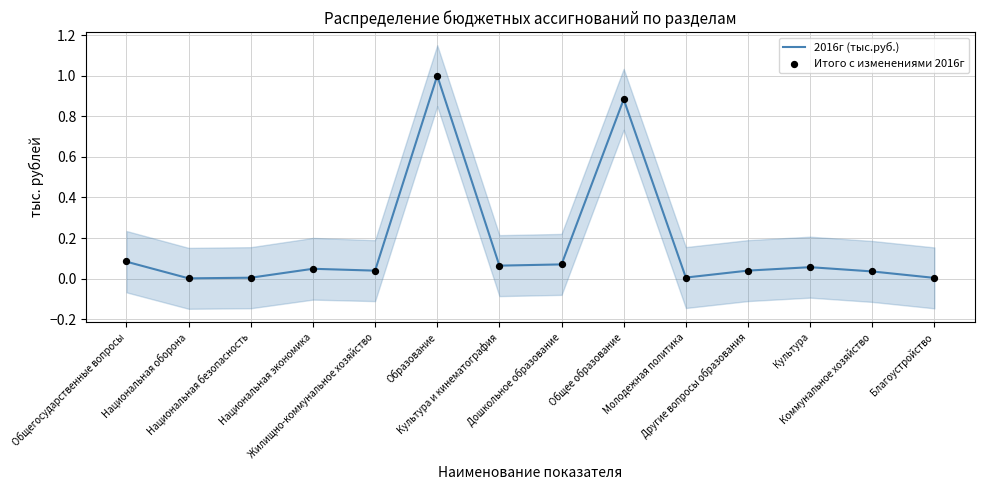

What are all the series names shown in the legend?

2016г (тыс.руб.), Итого с изменениями 2016г